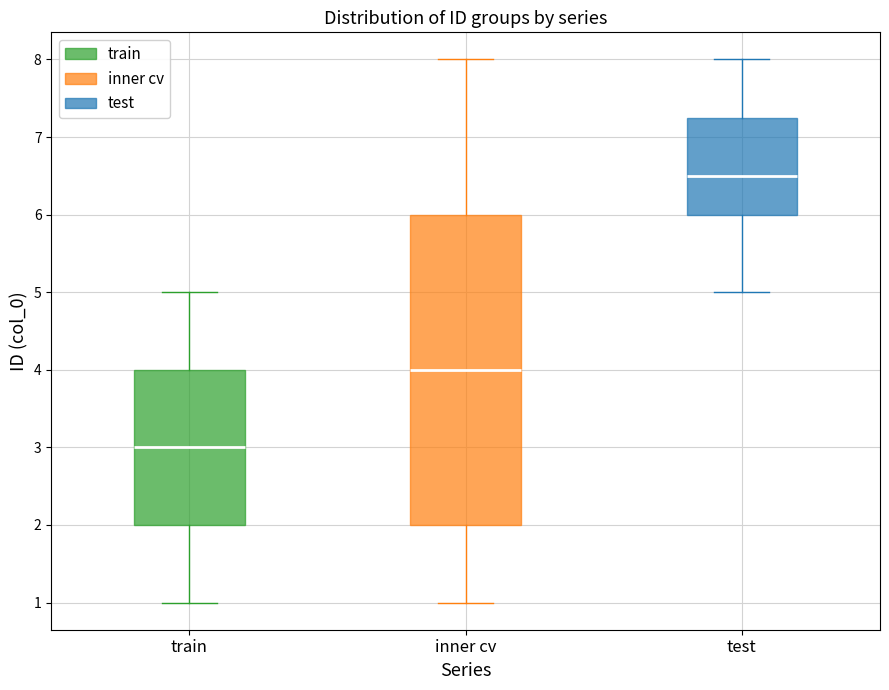

Reading left to right, read every box against the y-axis: the position of its median line, the range the box covers, and the ends of its whiskers. The values are not printed on the chart, so give them approximately, as read against the axis.

train: median 3.0, box 2.0 to 4.0, whiskers 1.0 to 5.0
inner cv: median 4.0, box 2.0 to 6.0, whiskers 1.0 to 8.0
test: median 6.5, box 6.0 to 7.3, whiskers 5.0 to 8.0